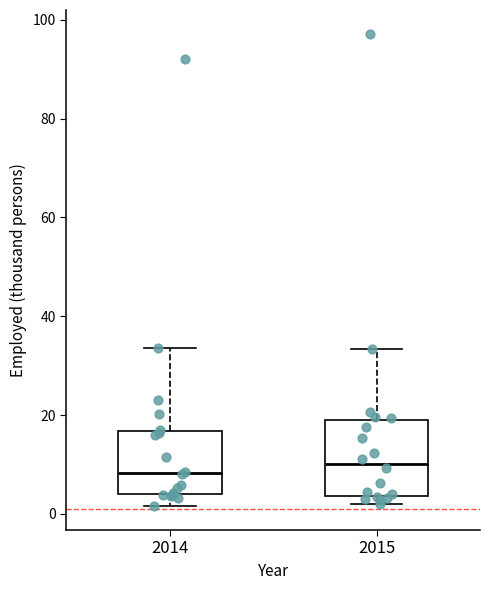

Reading left to right, read every box against the y-axis: the position of its median line, the range the box covers, and the ends of its whiskers. The values are not printed on the chart, so give them approximately, as read against the axis.

2014: median 8, box 4 to 16, whiskers 2 to 34
2015: median 10, box 4 to 18, whiskers 2 to 34